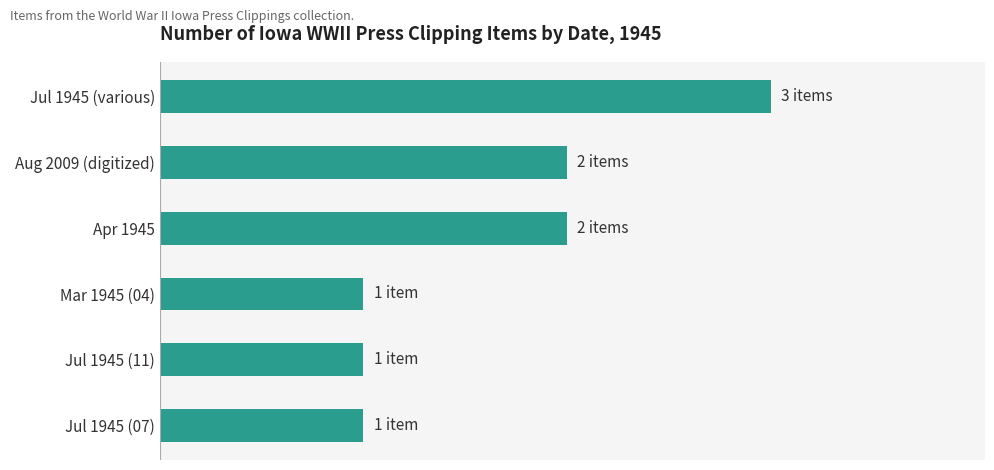

How many series are shown in this chart?

1